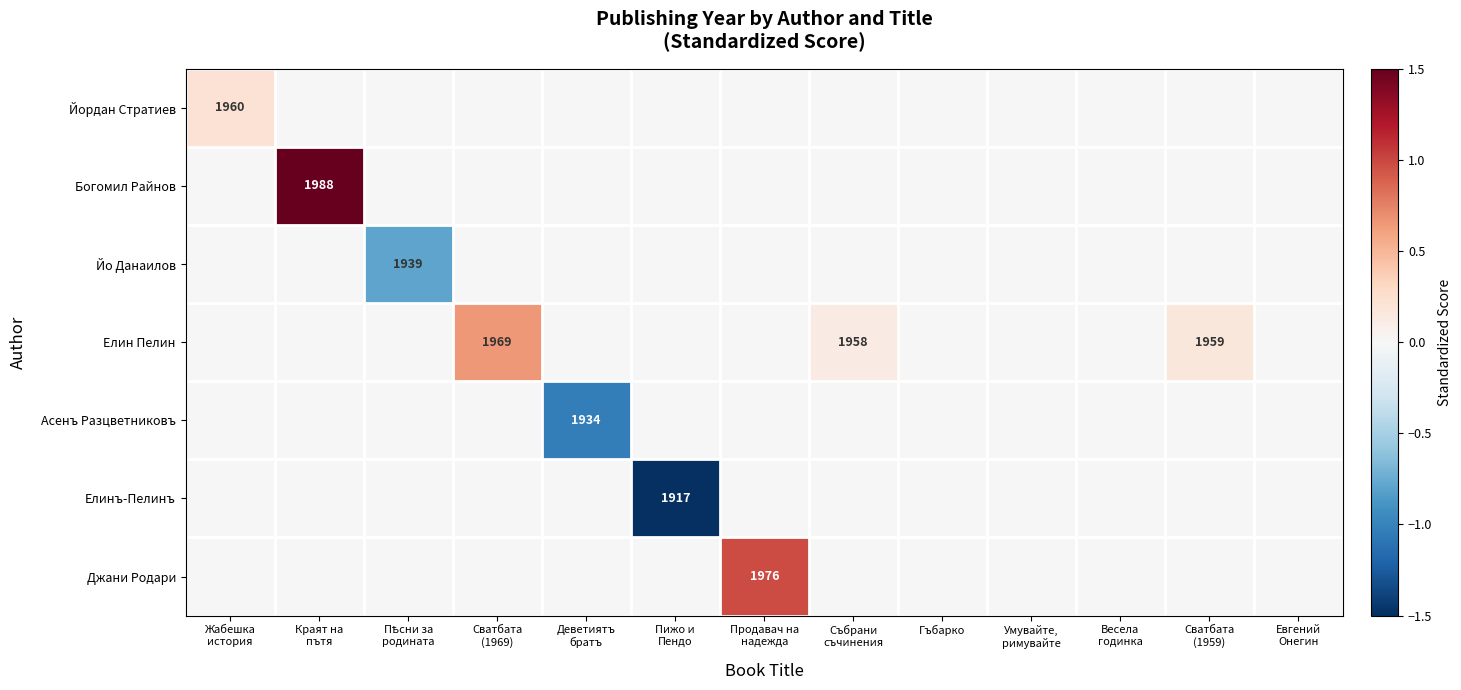

At how many categories does at least one series exceed 0?

6